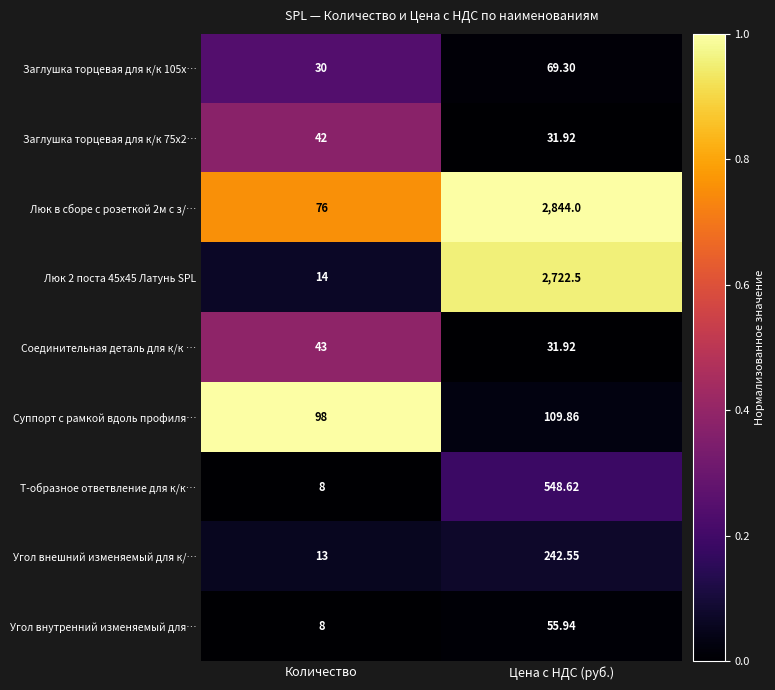

What is the total value across all series at Количество?

332.0